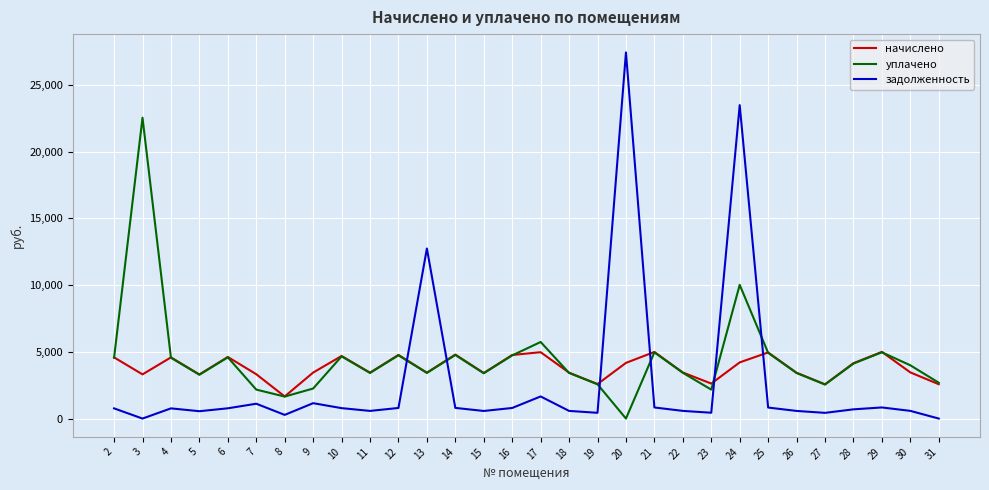

What is the difference between the highest and lowest values at 13?

9327.3